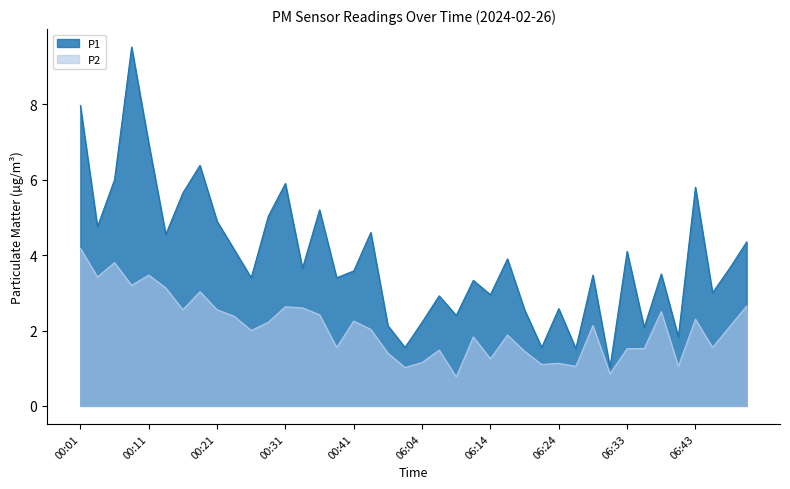

Which has a higher value, 06:46 or 06:09?

06:46